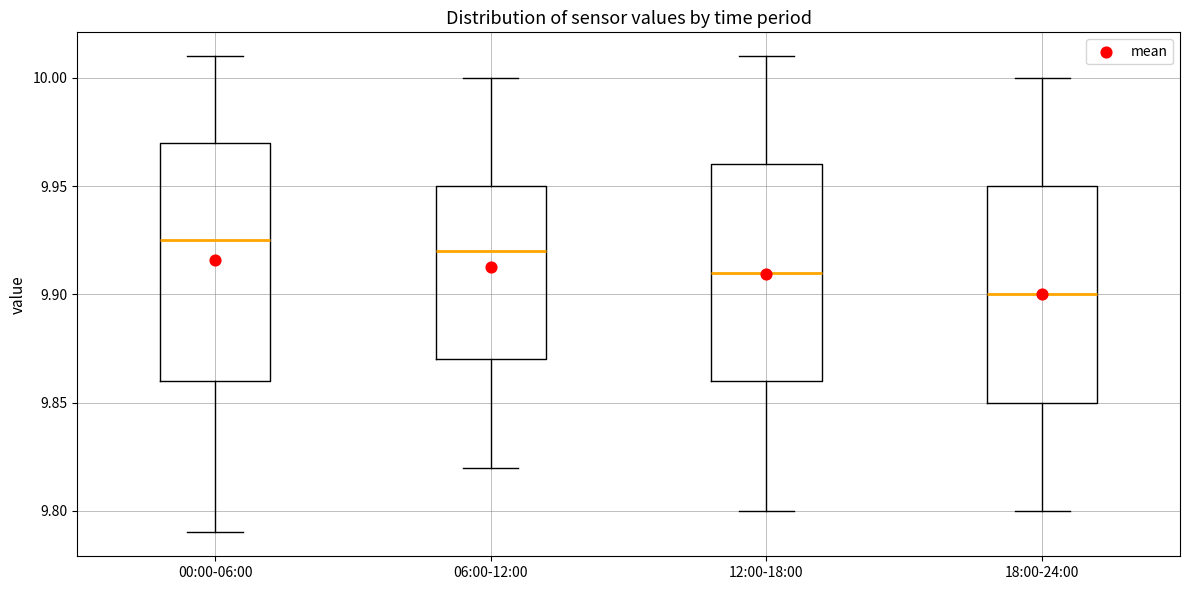

Where is the lower edge of the box for 06:00-12:00 on the y-axis? The values are not printed on the chart, so give them approximately, as read against the axis.

9.870